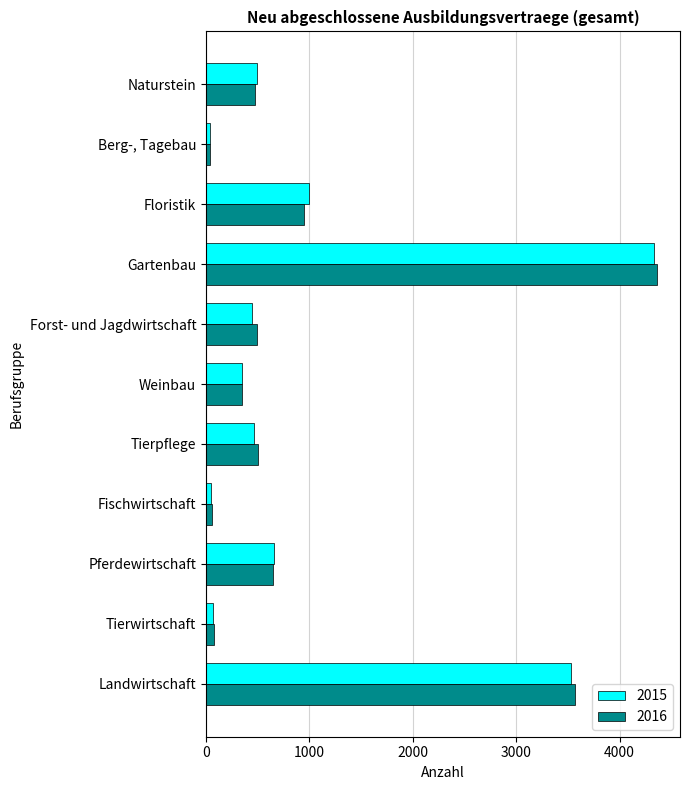

How many distinct data groups are displayed?

2